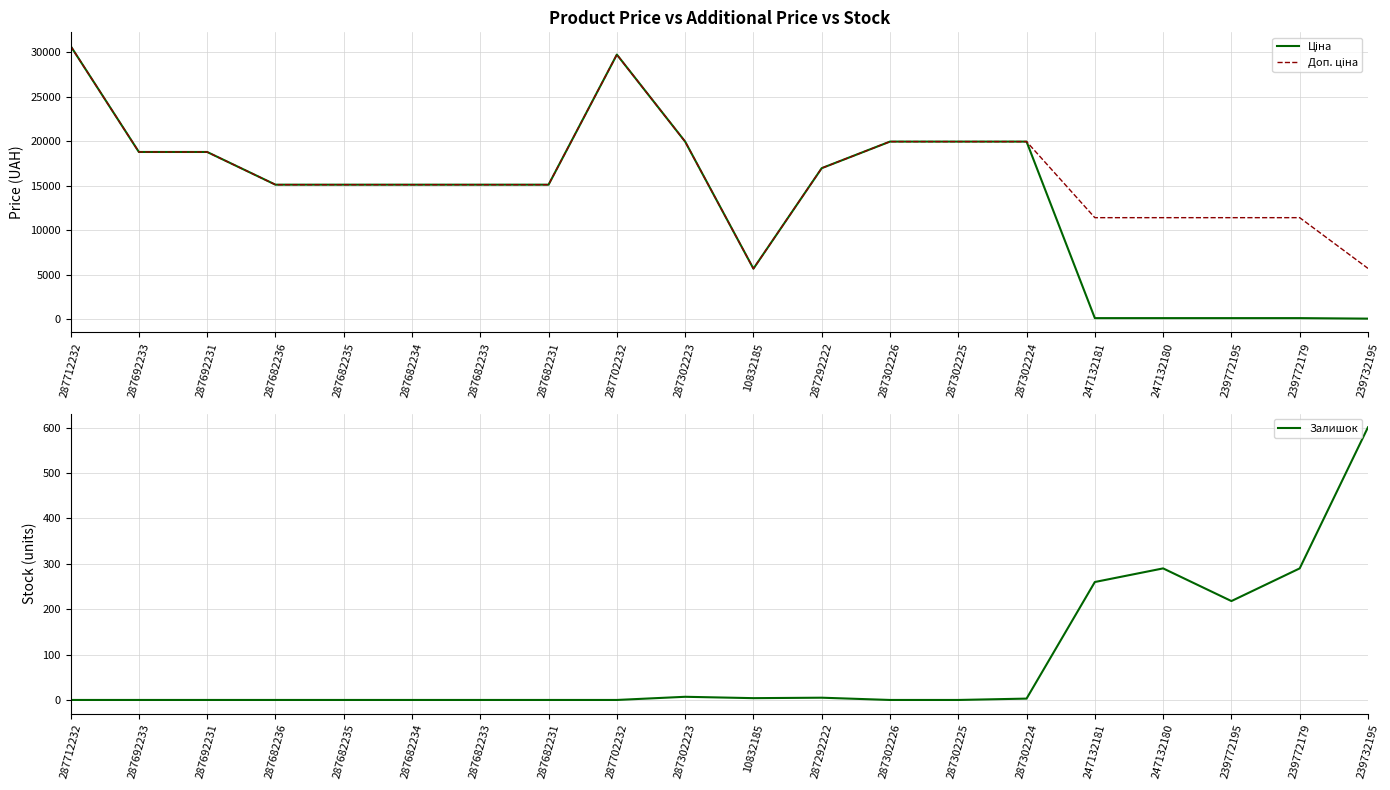

How many data points in Ціна are above 15120?

9